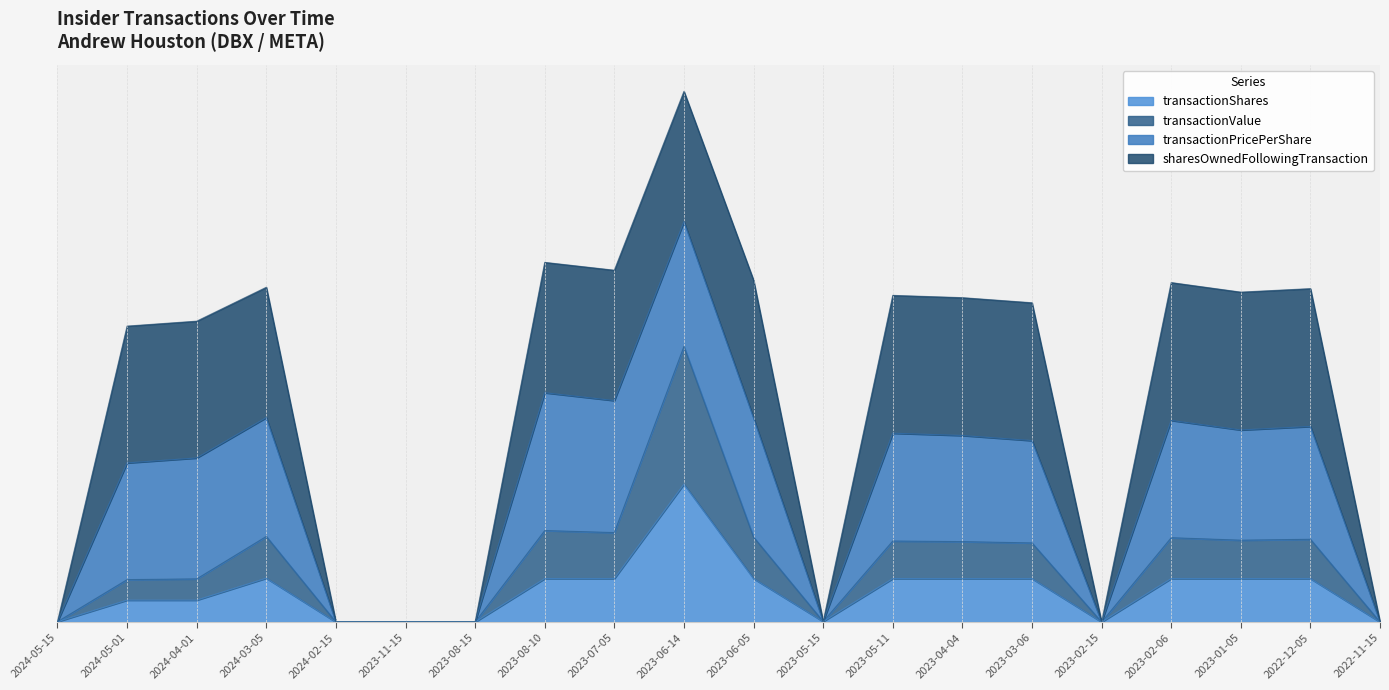

The transactionValue series shows 0.2 at 2023-04-04. True or false?

False